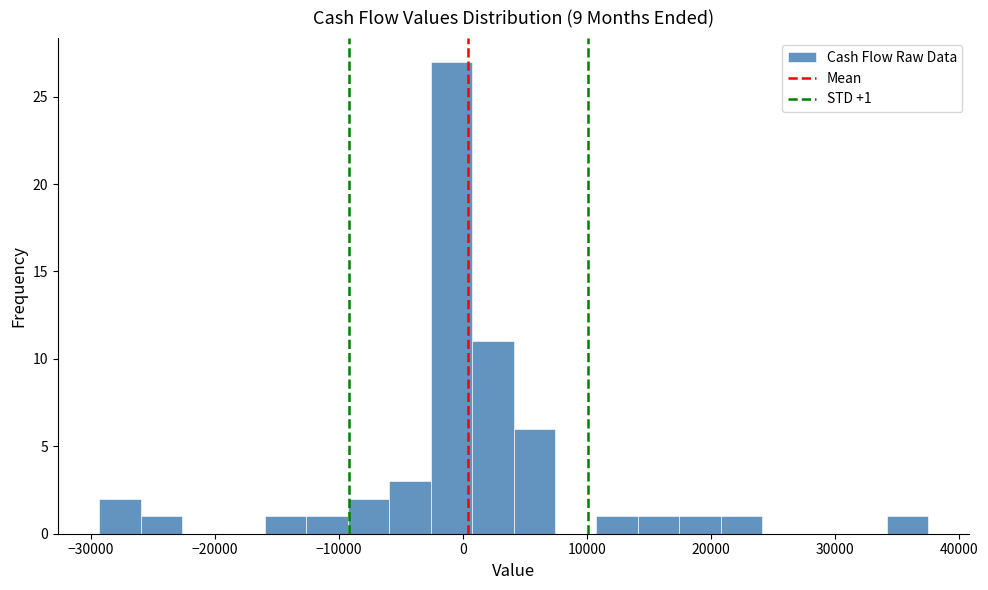

Around what value on the x-axis is the tallest bar? Give the approximate position of its centre, as read against the axis.

-1000